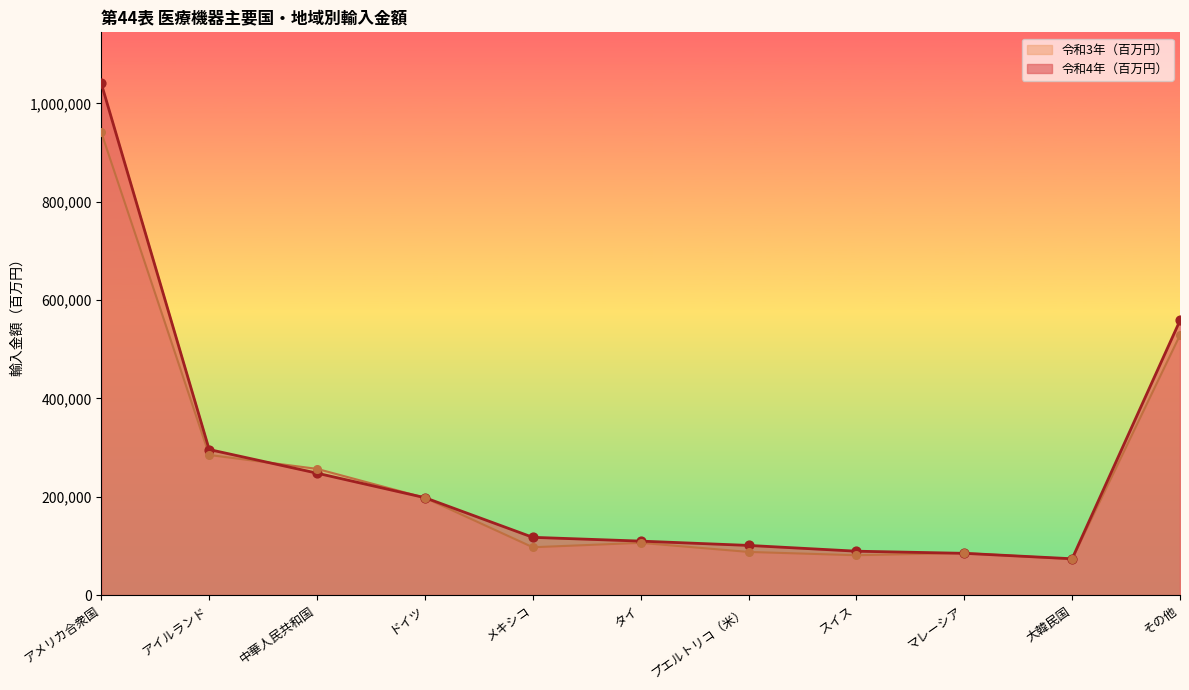

What are all the series names shown in the legend?

令和3年（百万円）, 令和4年（百万円）